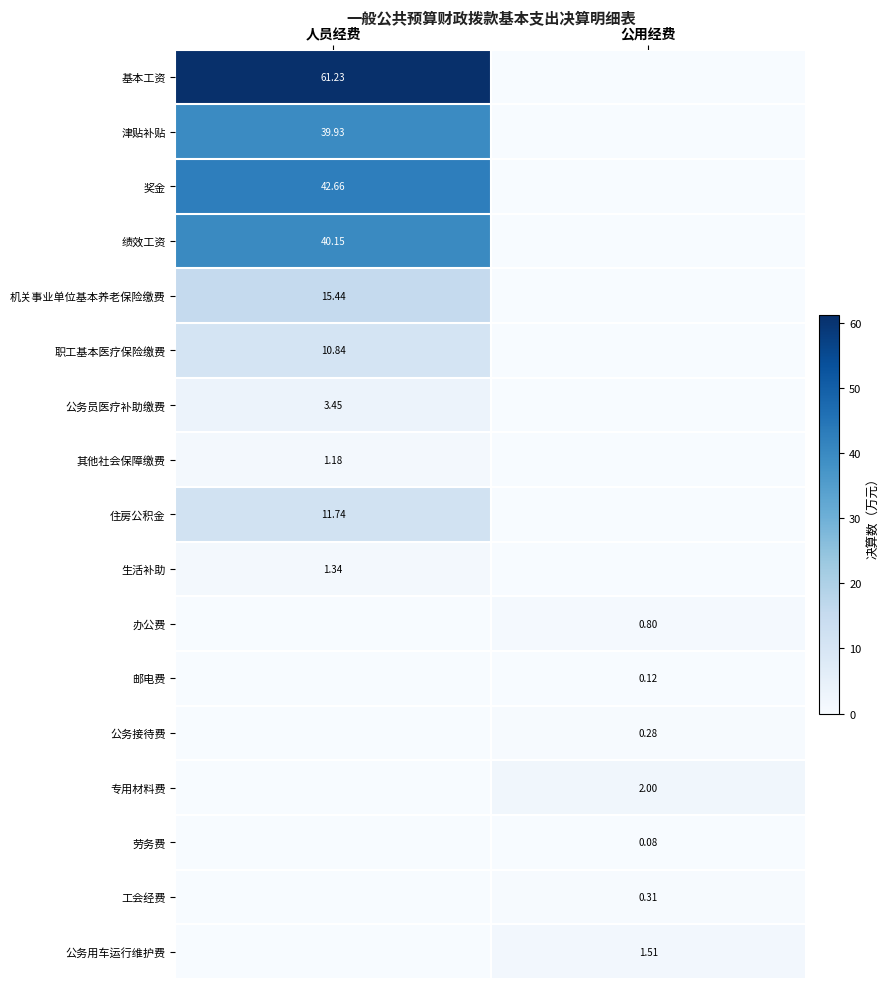

Is the value of 公务用车运行维护费 at 公用经费 greater than the value of 工会经费 at 公用经费?

Yes